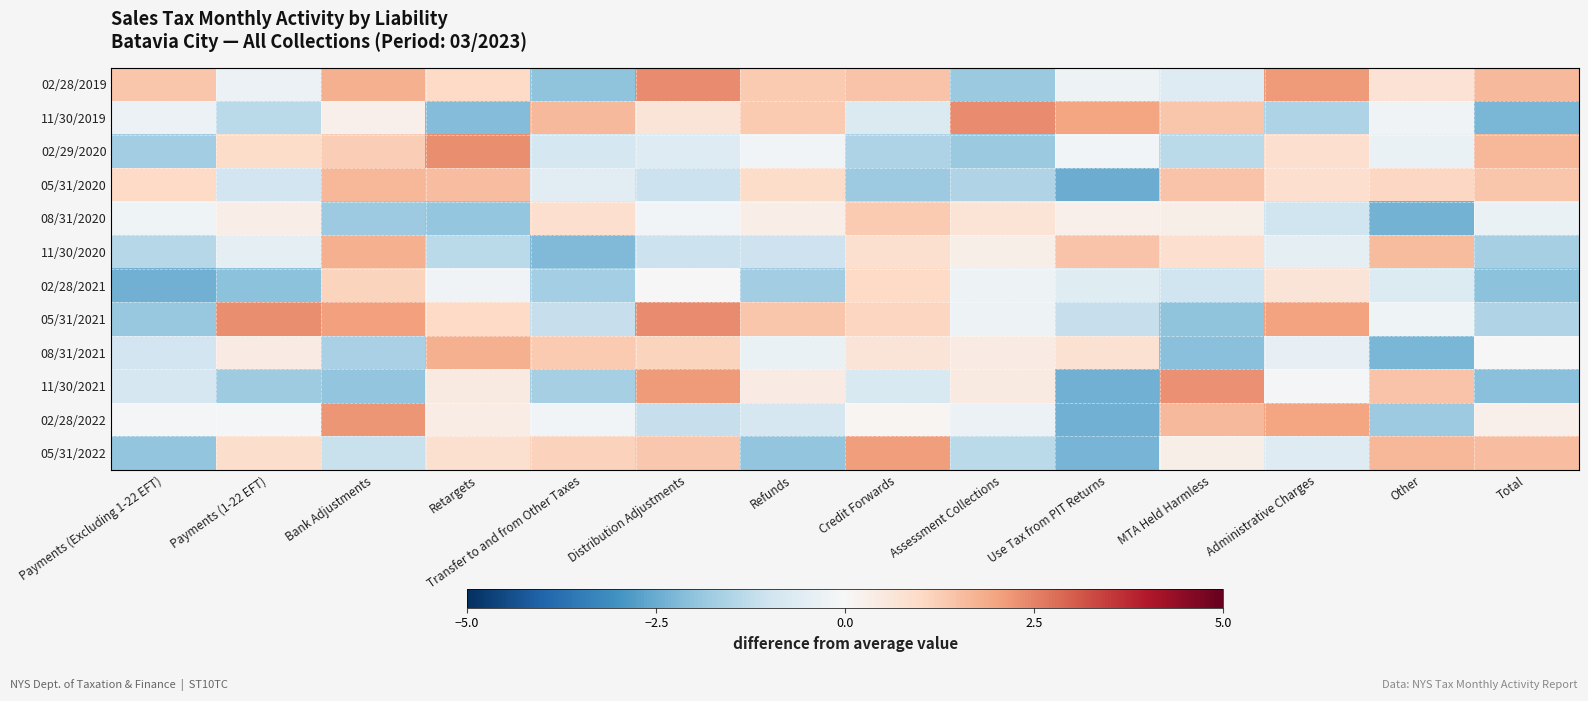

Count the number of data series in this chart.

12